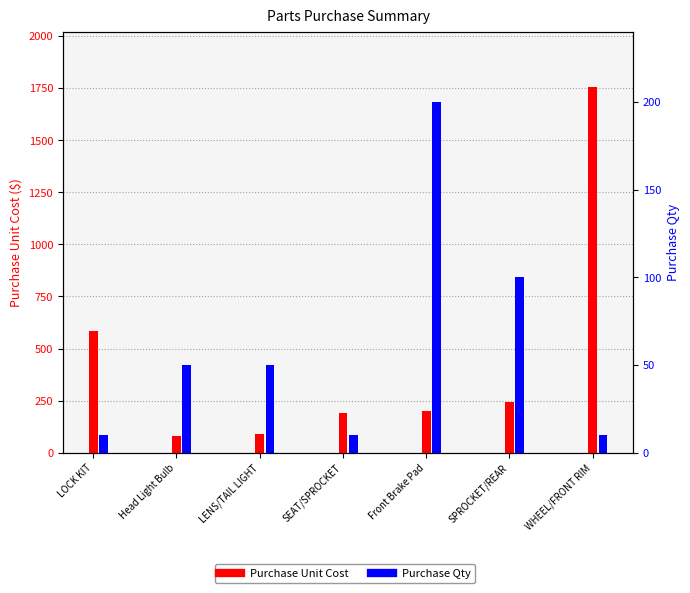

The Purchase Qty series shows 200 at Front Brake Pad. True or false?

True